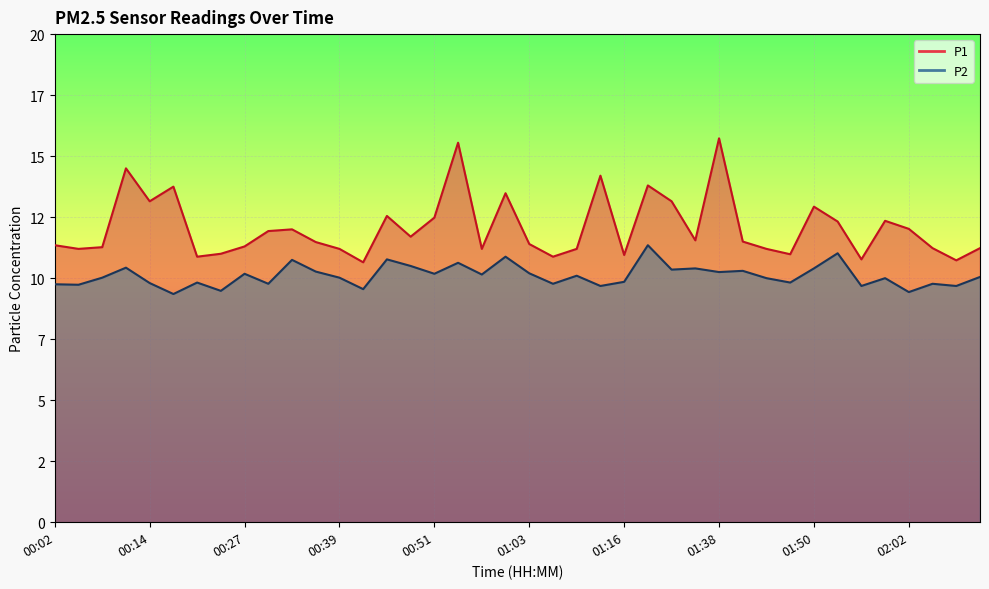

Reading right to left, what are all the values shown in this chart?

P1: 11.2	10.7	11.2	12.0	12.3	10.8	12.3	12.9	11.0	11.2	11.5	15.7	11.6	13.2	13.8	10.9	14.2	11.2	10.9	11.4	13.5	11.2	15.6	12.5	11.7	12.6	10.7	11.2	11.5	12.0	11.9	11.3	11.0	10.9	13.8	13.2	14.5	11.3	11.2	11.3
P2: 10.1	9.7	9.8	9.4	10.0	9.7	11.0	10.4	9.8	10.0	10.3	10.2	10.4	10.3	11.3	9.8	9.7	10.1	9.8	10.2	10.9	10.2	10.6	10.2	10.5	10.8	9.6	10.0	10.3	10.8	9.8	10.2	9.5	9.8	9.3	9.8	10.4	10.0	9.7	9.8